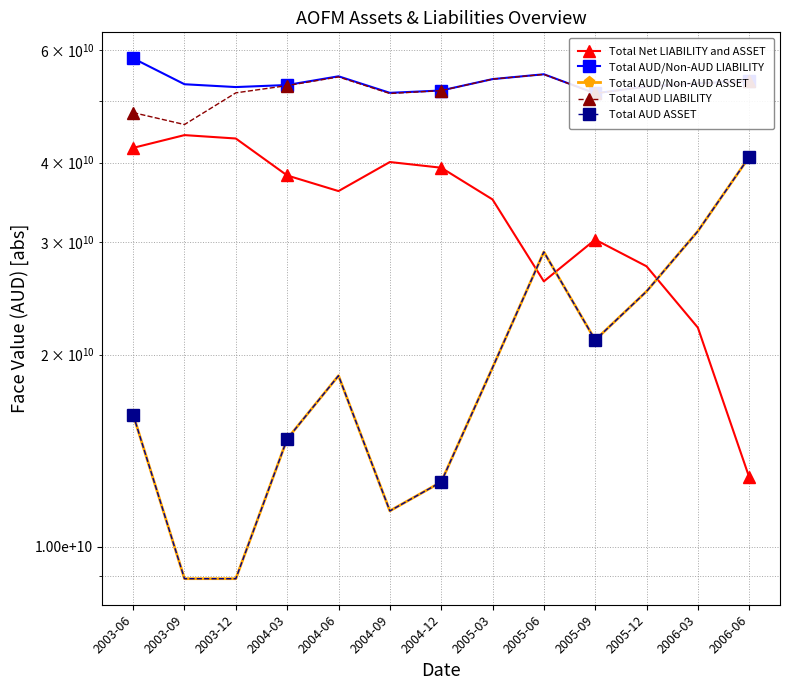

Reading left to right, transcribe all the data shown in this chart.

Total Net LIABILITY and ASSET: 2003-06=42184058883.7	2003-09=44171474075.3	2003-12=43632532843.2	2004-03=38182433898.8	2004-06=36090153197.0	2004-09=40080158402.4	2004-12=39265924549.9	2005-03=35016861618.4	2005-06=26051176942.6	2005-09=30287422963.6	2005-12=27507458469.7	2006-03=22045345784.2	2006-06=12844533043.6
Total AUD/Non-AUD LIABILITY: 2003-06=58277045490.7	2003-09=53076440696.1	2003-12=52537190216.8	2004-03=52930030736.8	2004-06=54621528959.5	2004-09=51454125629.8	2004-12=51889675350.1	2005-03=54068517424.4	2005-06=55025167956.1	2005-09=51361383535.3	2005-12=52631440597.2	2006-03=53269369657.9	2006-06=53668527876.0
Total AUD/Non-AUD ASSET: 2003-06=16092986607.0	2003-09=8904966620.9	2003-12=8904657373.6	2004-03=14747596838.0	2004-06=18531375762.5	2004-09=11373967227.4	2004-12=12623750800.2	2005-03=19073731326.1	2005-06=28973991013.5	2005-09=21073960571.7	2005-12=25123982127.5	2006-03=31224023873.8	2006-06=40823994832.4
Total AUD LIABILITY: 2003-06=47908592816.0	2003-09=45889548001.8	2003-12=51452032509.1	2004-03=52813267652.2	2004-06=54494472403.5	2004-09=51331910171.7	2004-12=51867764059.0	2005-03=54068517424.6	2005-06=55000292076.9	2005-09=51336470784.8	2005-12=52605537217.1	2006-03=53260514603.0	2006-06=53660078651.0
Total AUD ASSET: 2003-06=16091734786.9	2003-09=8903724946.9	2003-12=8903457015.9	2004-03=14746375855.9	2004-06=18530050746.1	2004-09=11372693296.1	2004-12=12622500521.1	2005-03=19072500521.1	2005-06=28972794318.0	2005-09=21072791618.0	2005-12=25122791618.0	2006-03=31222791618.0	2006-06=40822787286.0